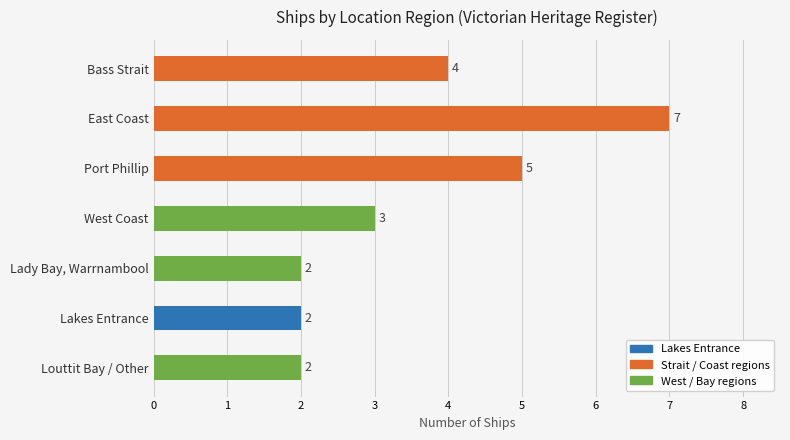

What is the minimum value shown in the chart?

2